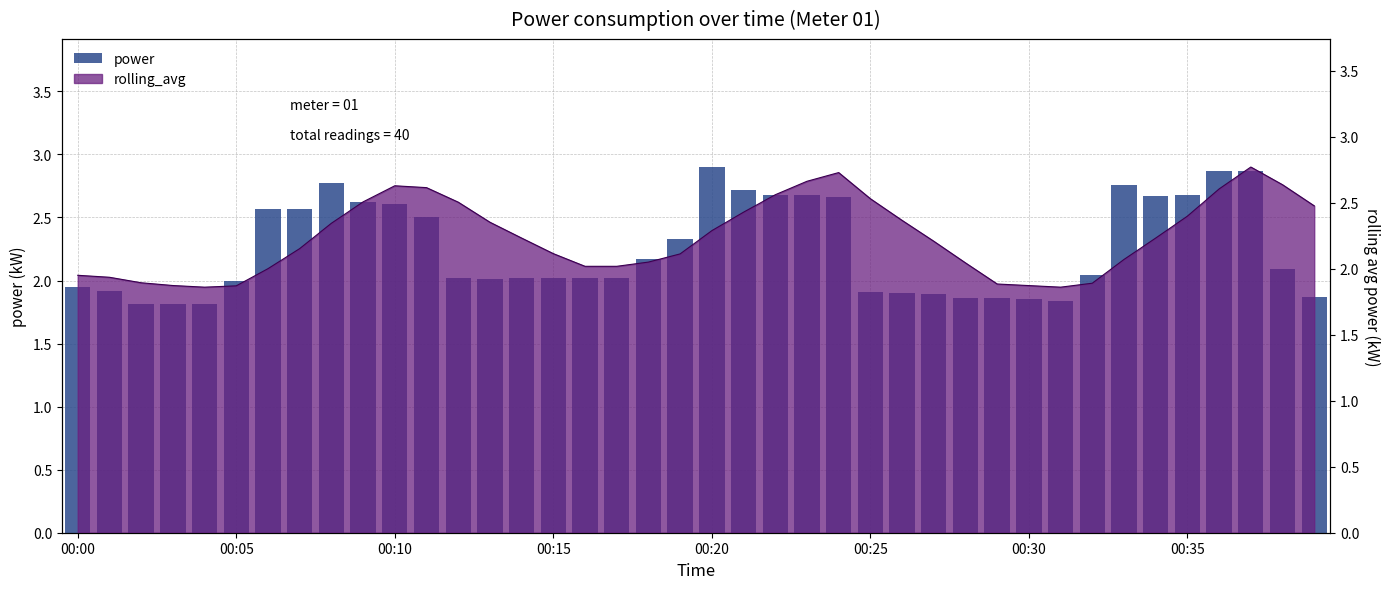

Are the bars horizontal?

No